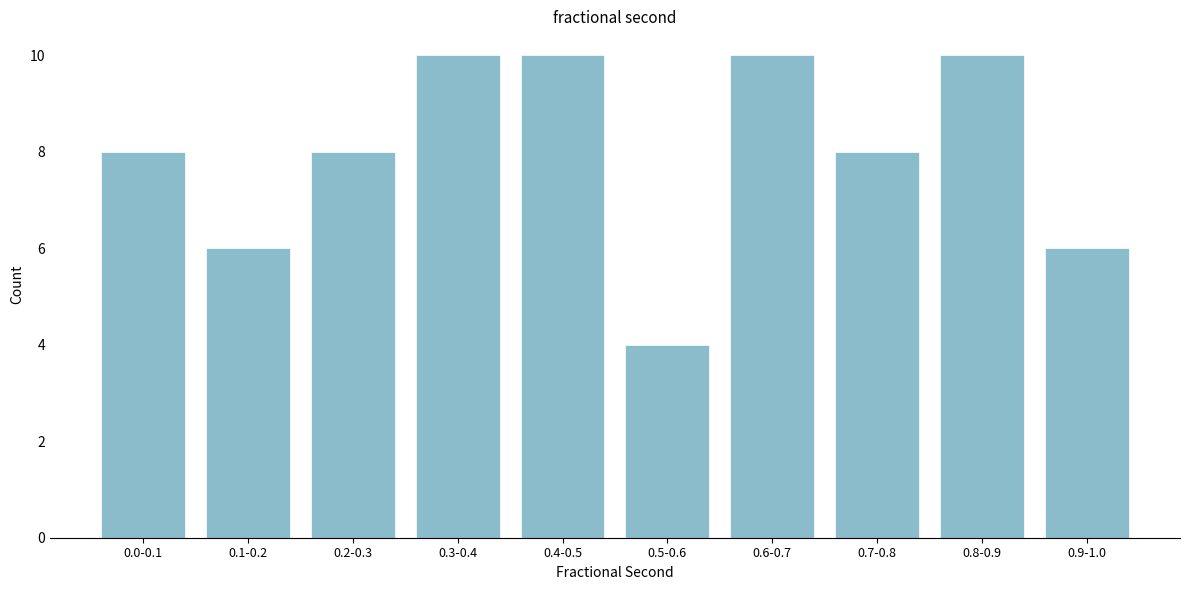

Reading left to right, what are all the values shown in this chart?

8	6	8	10	10	4	10	8	10	6